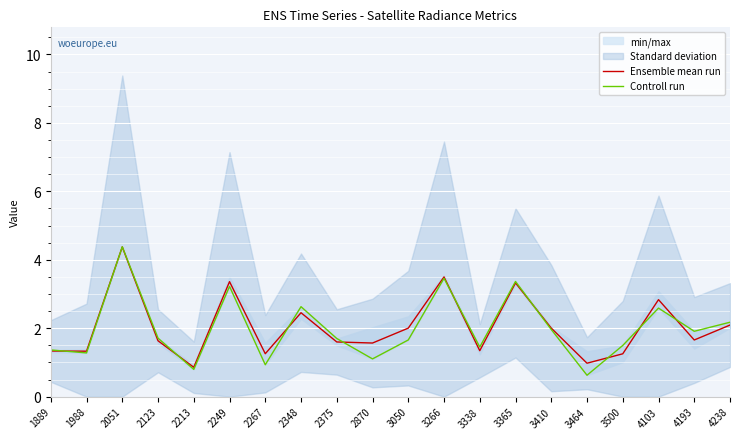

At which category does Ensemble mean run reach its first local valley?

1988